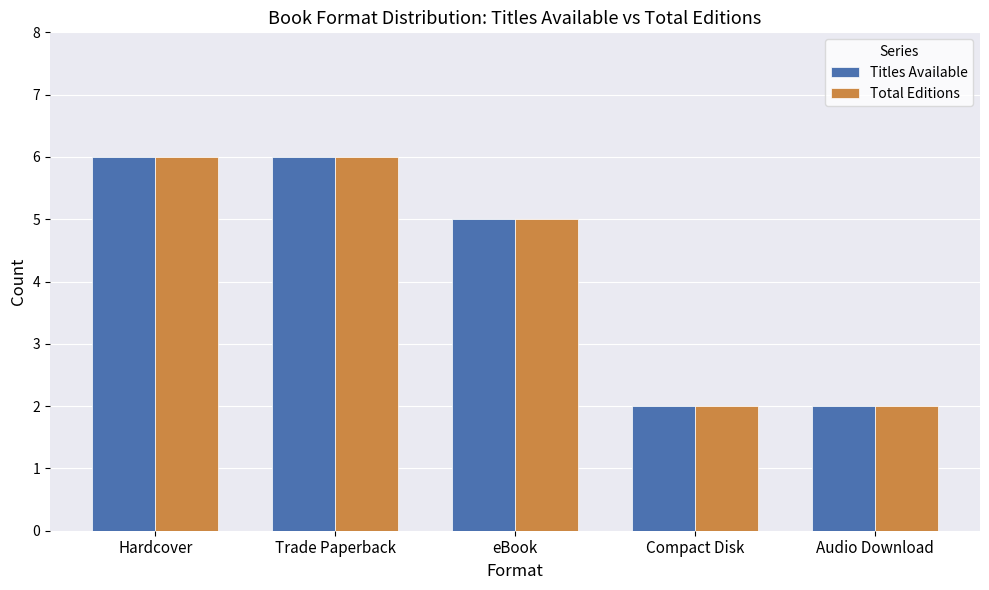

Reading right to left, what are all the values shown in this chart?

Titles Available: 2	2	5	6	6
Total Editions: 2	2	5	6	6